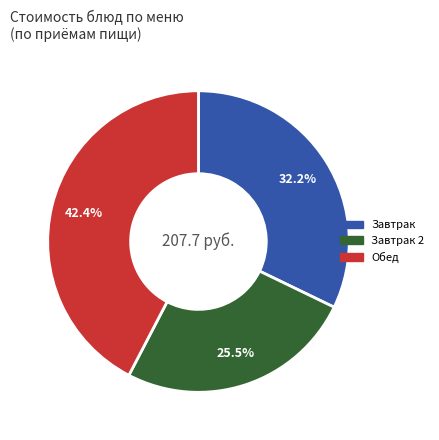

What is the smallest slice in the pie chart?

Завтрак 2